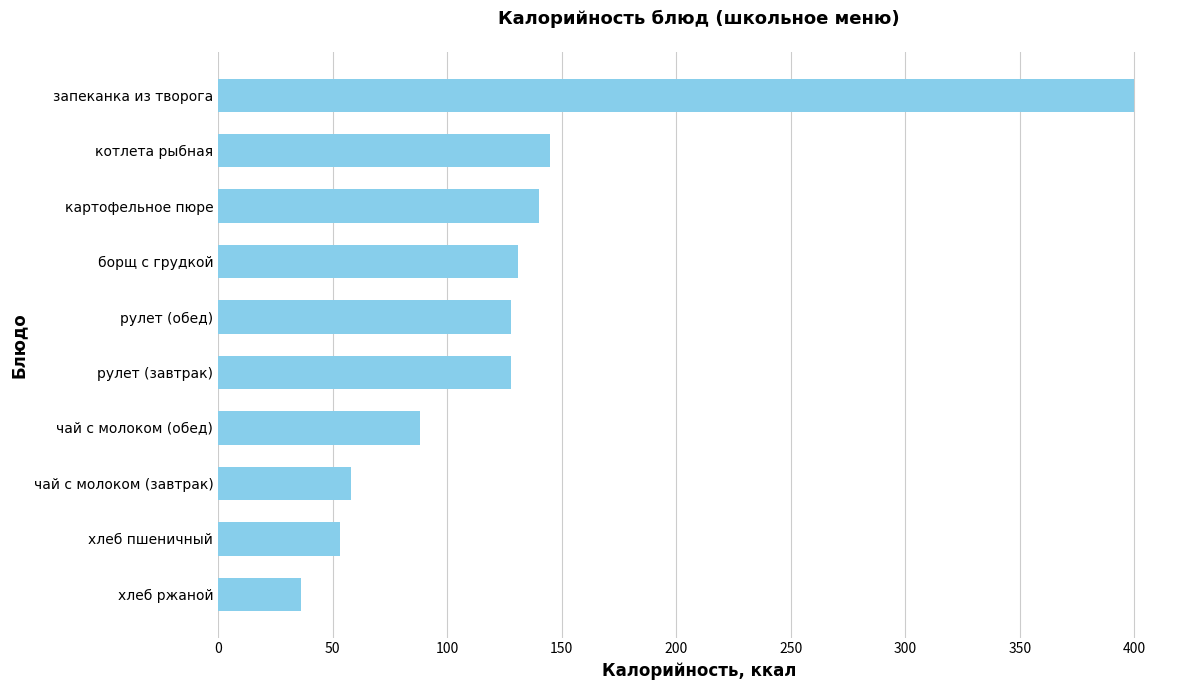

What is the ratio of the value at картофельное пюре to the value at котлета рыбная?

1.0